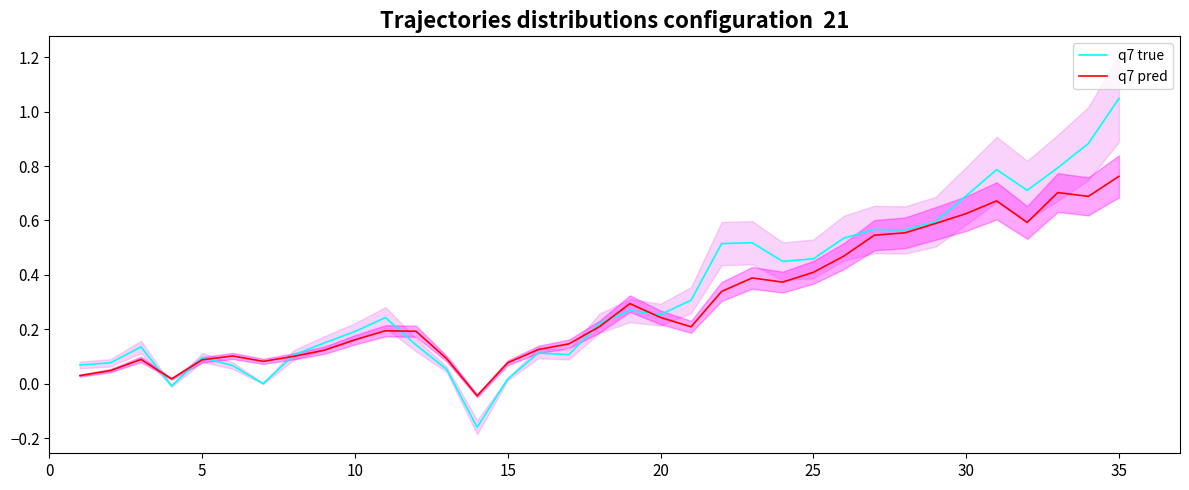

List the series in order of their peak value, highest first.

q7 true, q7 pred